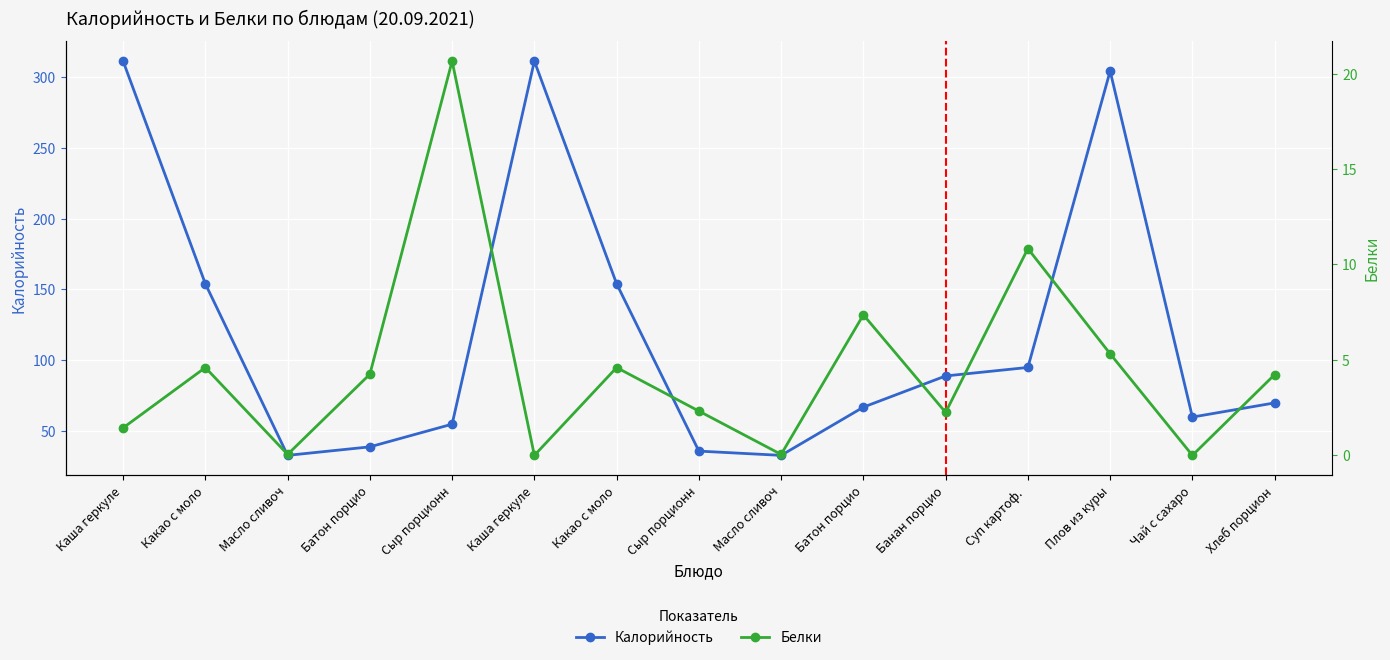

True or false: Калорийность and Белки cross at least once.

False